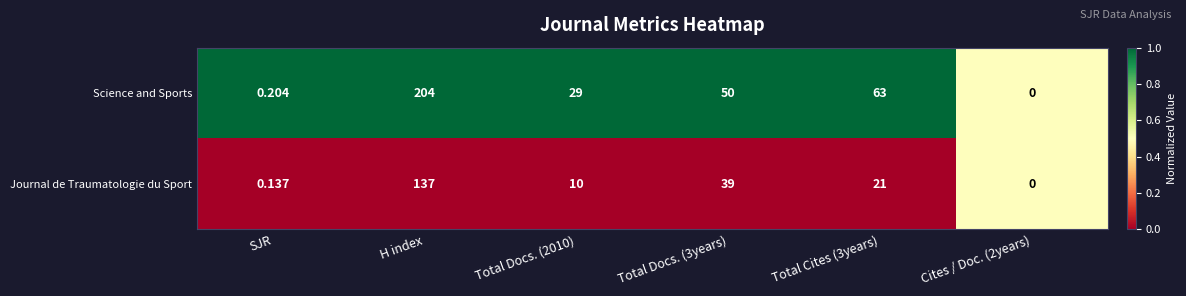

What is the difference between the highest and lowest values at Total Cites (3years)?

42.0